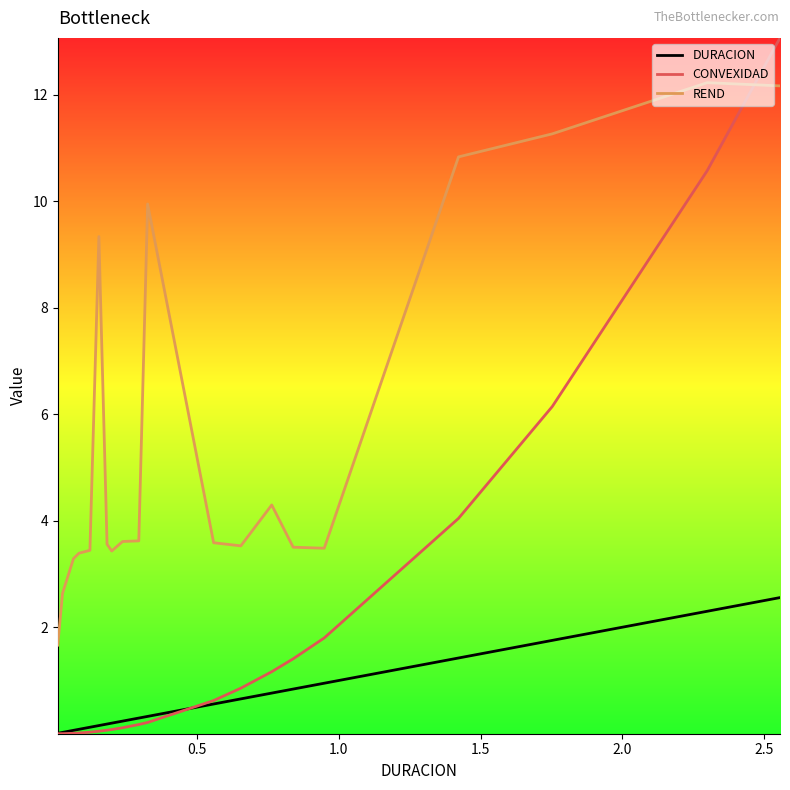

List the series in order of their peak value, highest first.

CONVEXIDAD, REND, DURACION